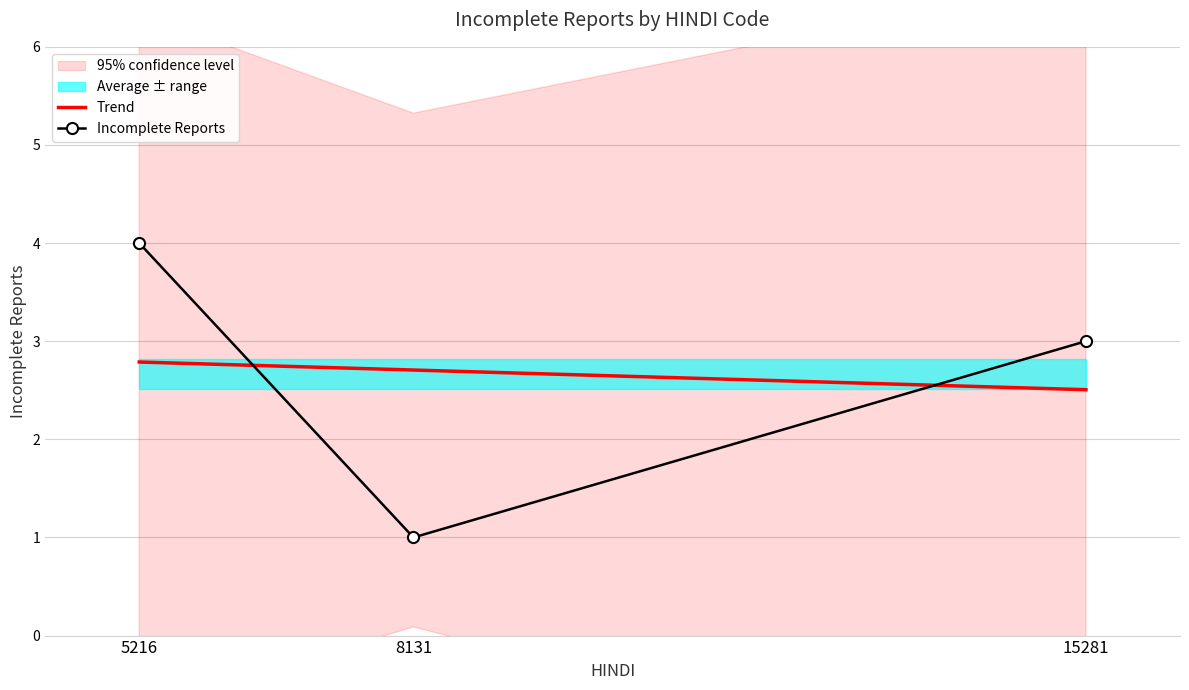

The Trend series shows 2.7 at 8131. True or false?

True